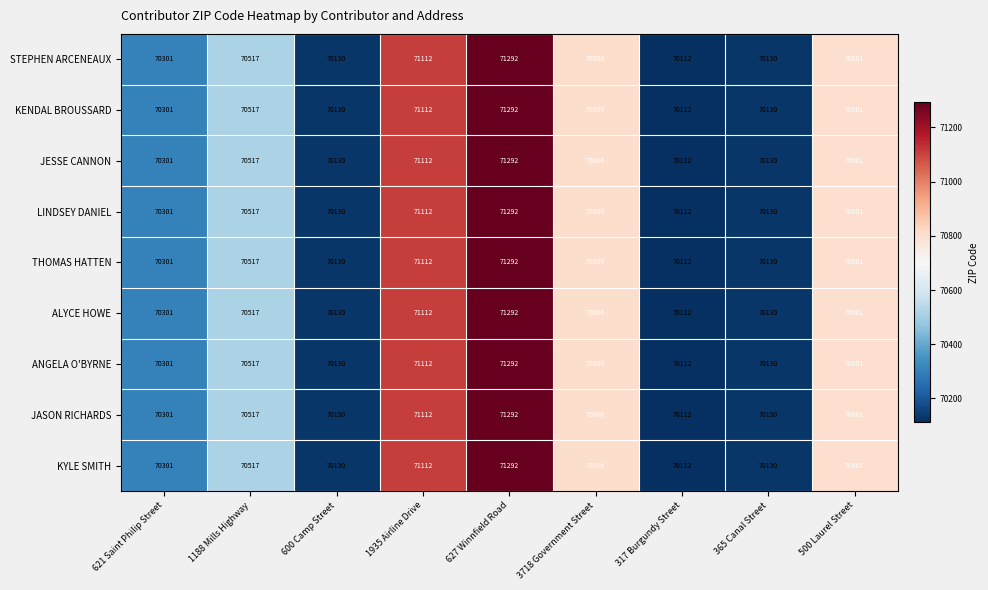

At which label is JASON RICHARDS closest to 70702?

500 Laurel Street